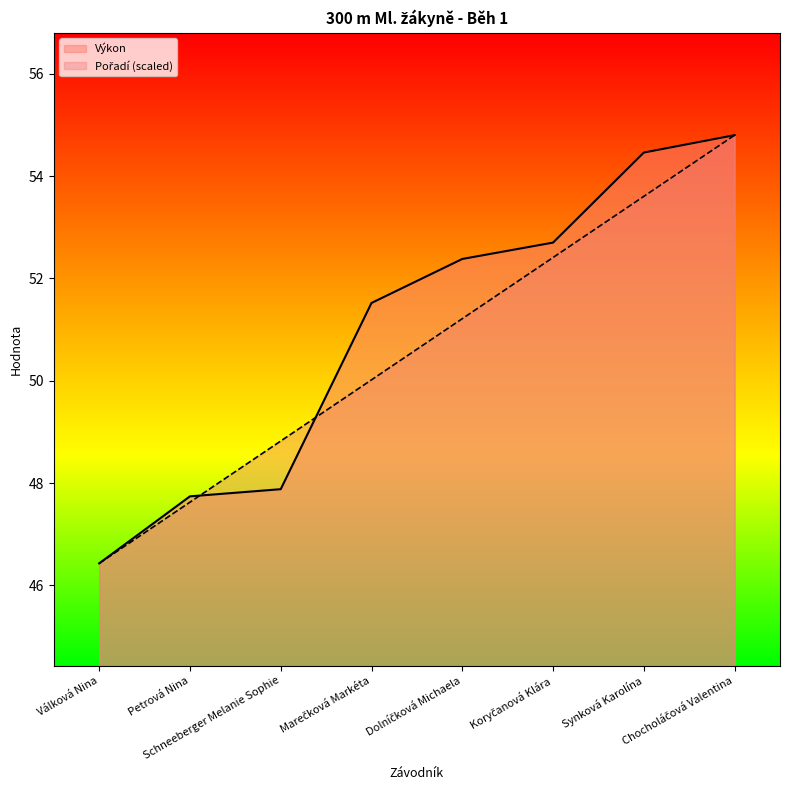

Is the value of Výkon at Petrová Nina greater than the value of Pořadí at Dolníčková Michaela?

No